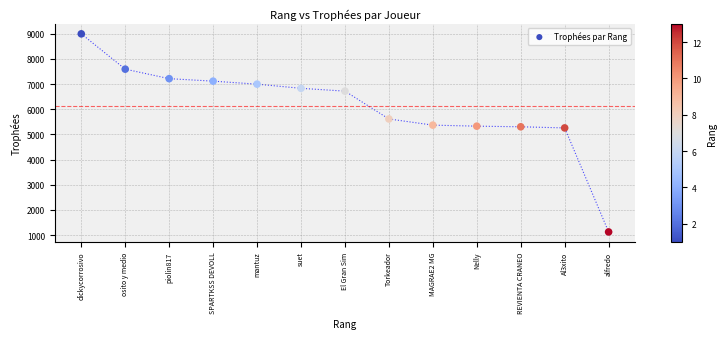

What is the range of X values (max minus min)?

12